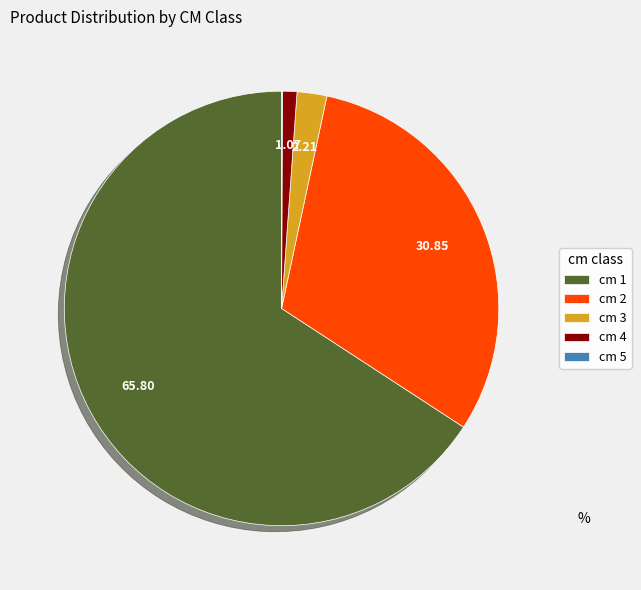

Which has a higher value, cm 3 or cm 2?

cm 2